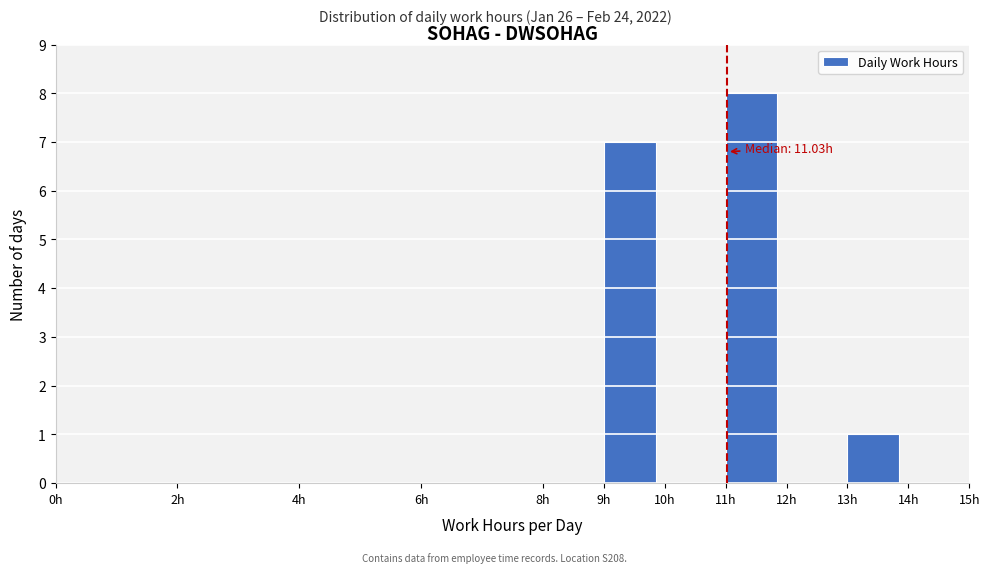

Over which range of the x-axis is the bar tallest?

11 to 12